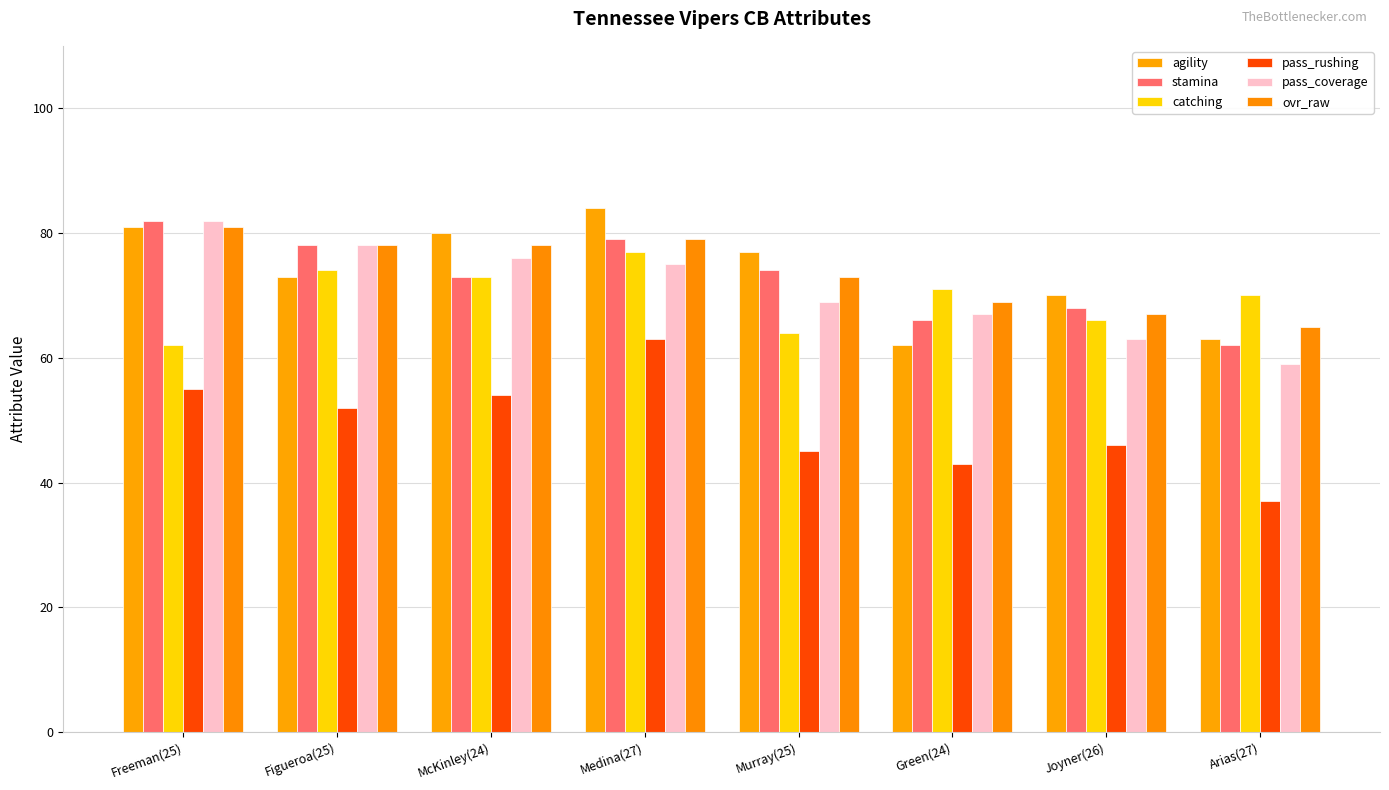

Which category has the highest value in the pass_coverage series?

Freeman(25)